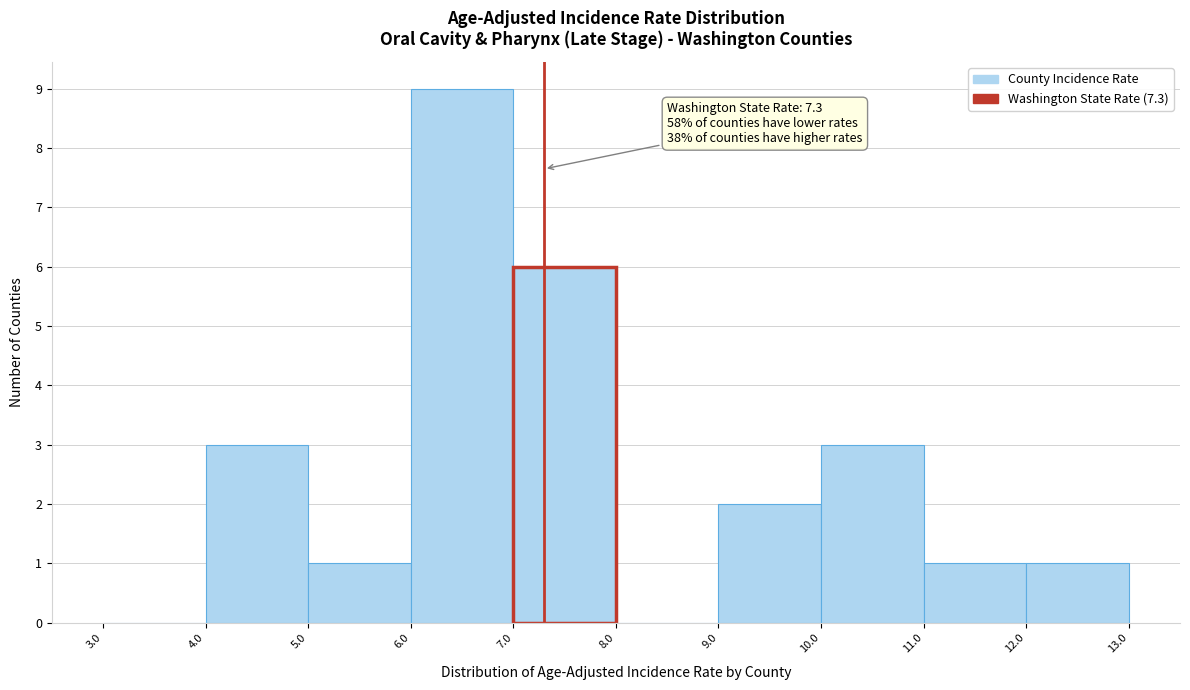

Over which range of the x-axis is the bar tallest?

6.0 to 7.0